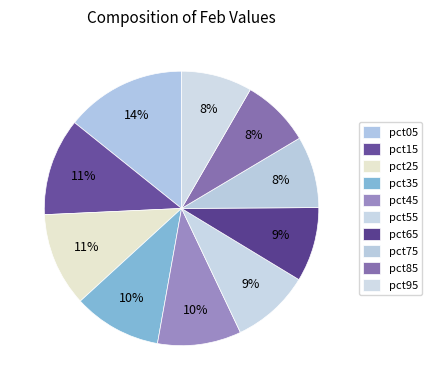

True or false: pct15 accounts for 11% of the total.

True